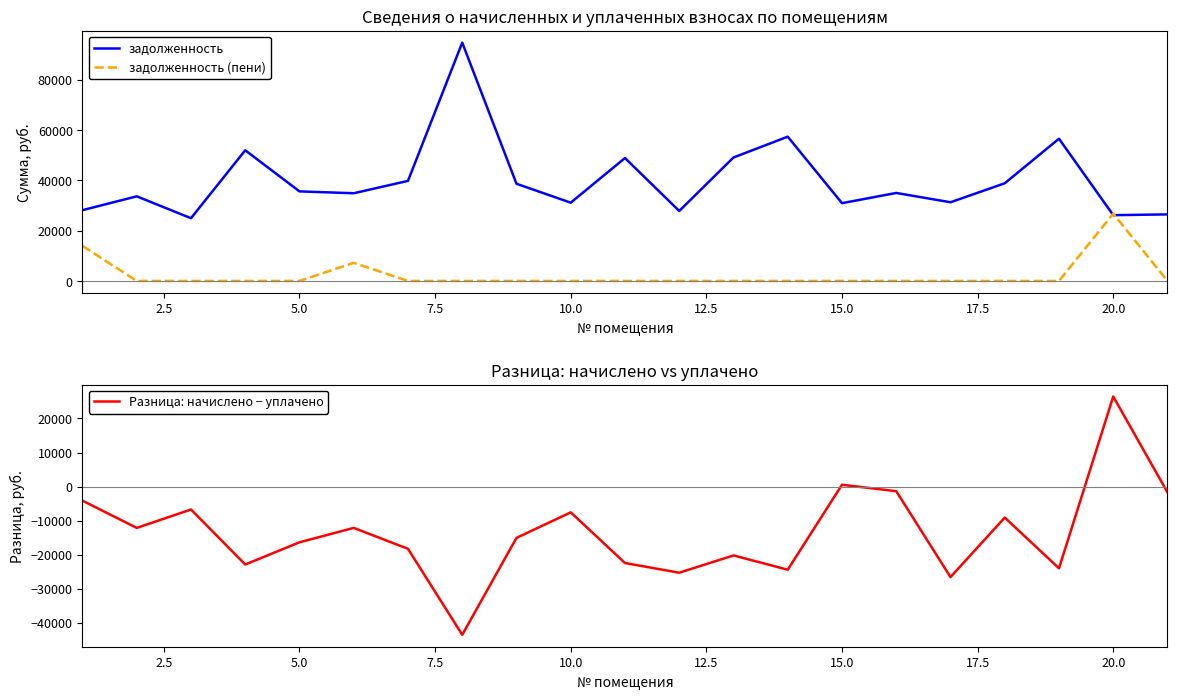

What are all the series names shown in the legend?

задолженность, задолженность (пени), Разница: начислено − уплачено